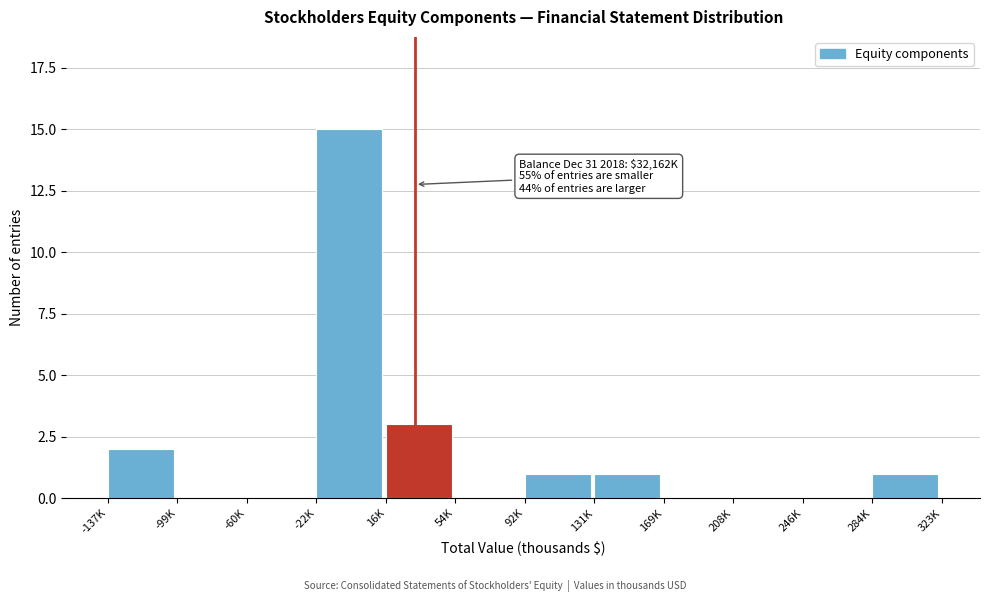

Reading right to left, list all the values displayed in this chart.

284K=1	246K=0	208K=0	169K=0	131K=1	92K=1	54K=0	16K=3	-22K=15	-60K=0	-99K=0	-137K=2